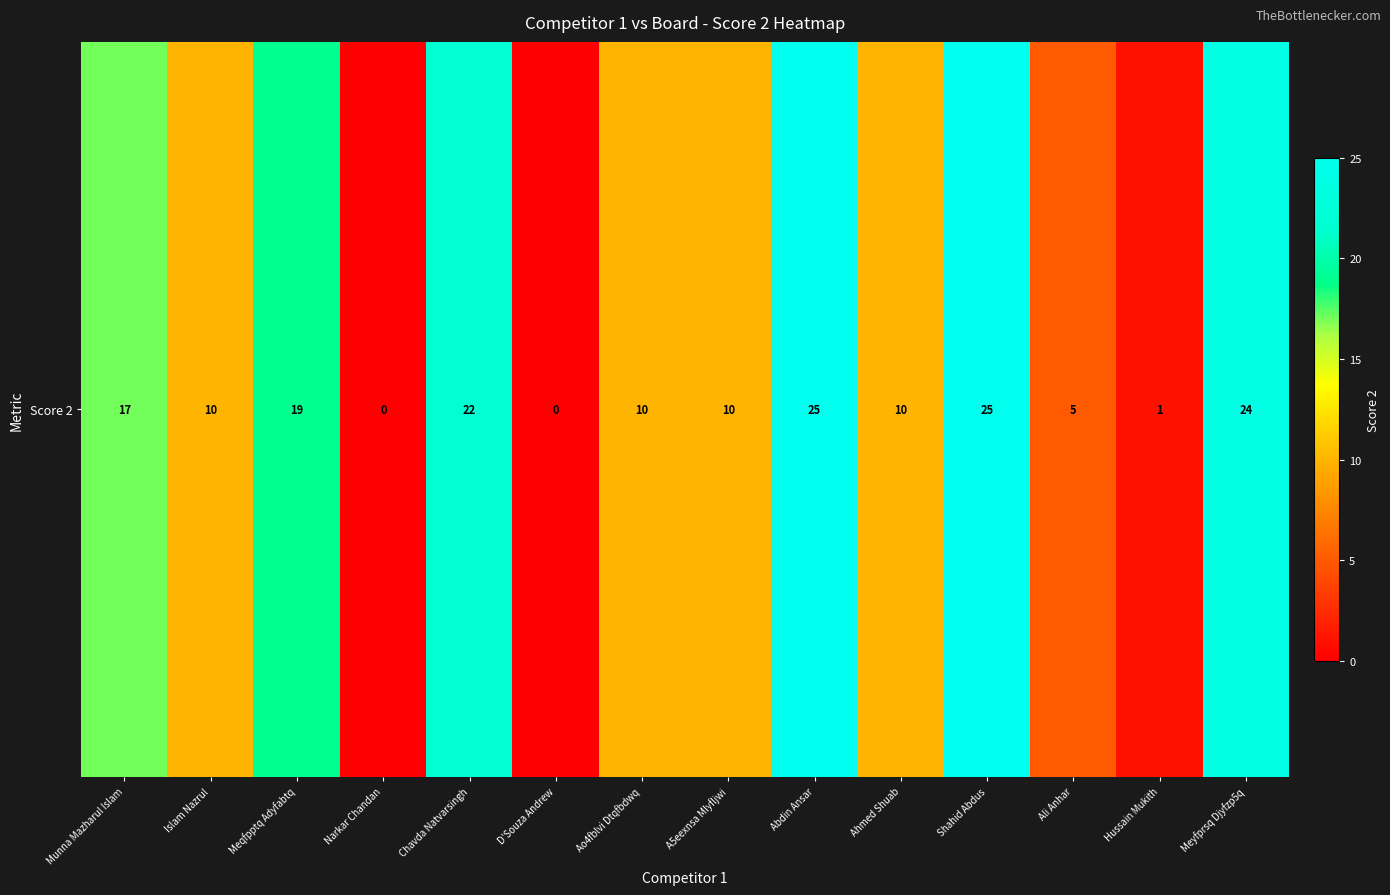

What is the difference between the values at Abdin Ansar and Meyfprsq Djyfzp5q?

1